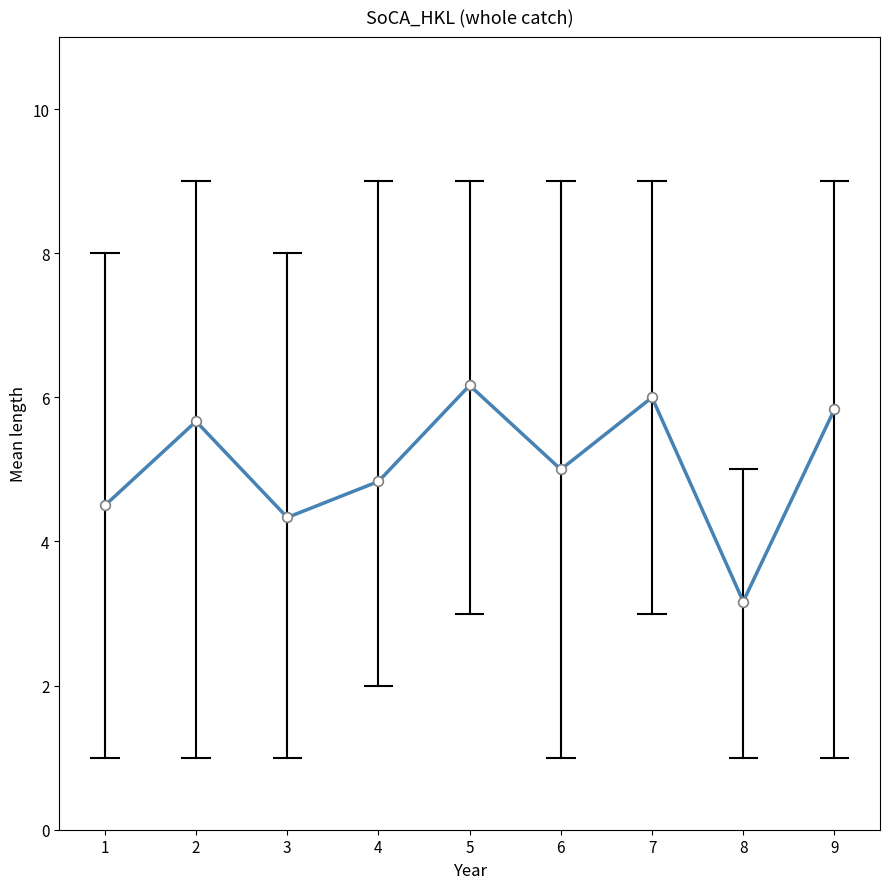

Does the chart display data point markers on the line(s)?

Yes